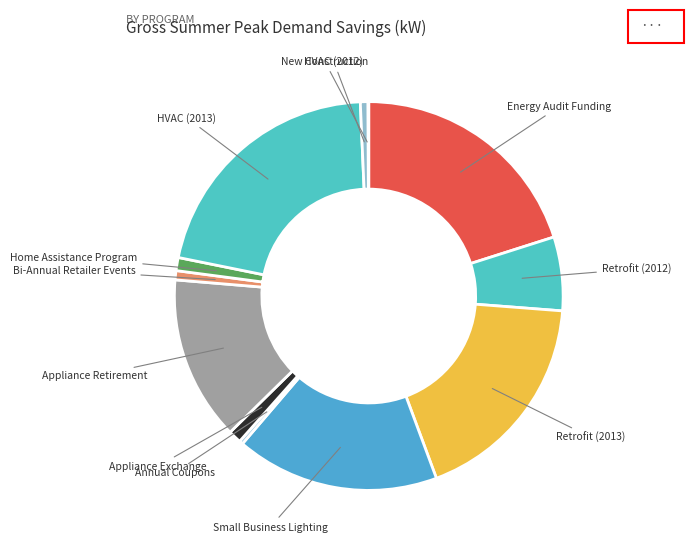

Is it true that Appliance Retirement is 14% of the pie?

True